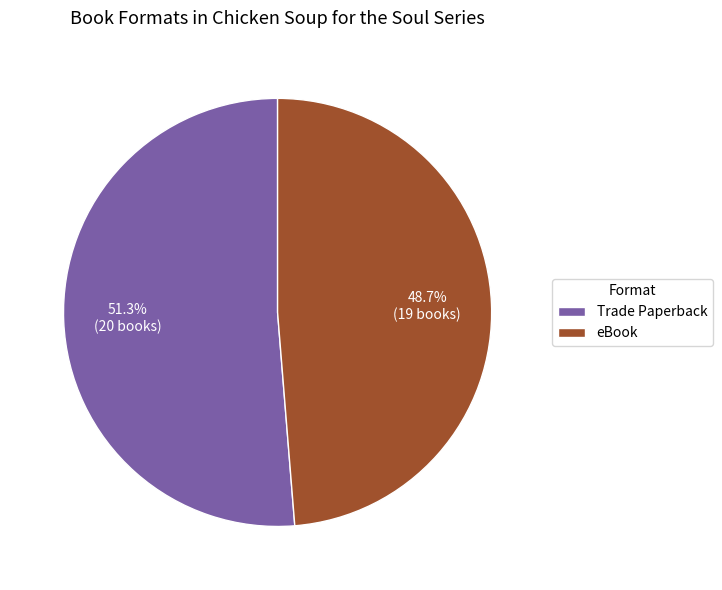

The Trade Paperback slice represents 66% of the pie. True or false?

False